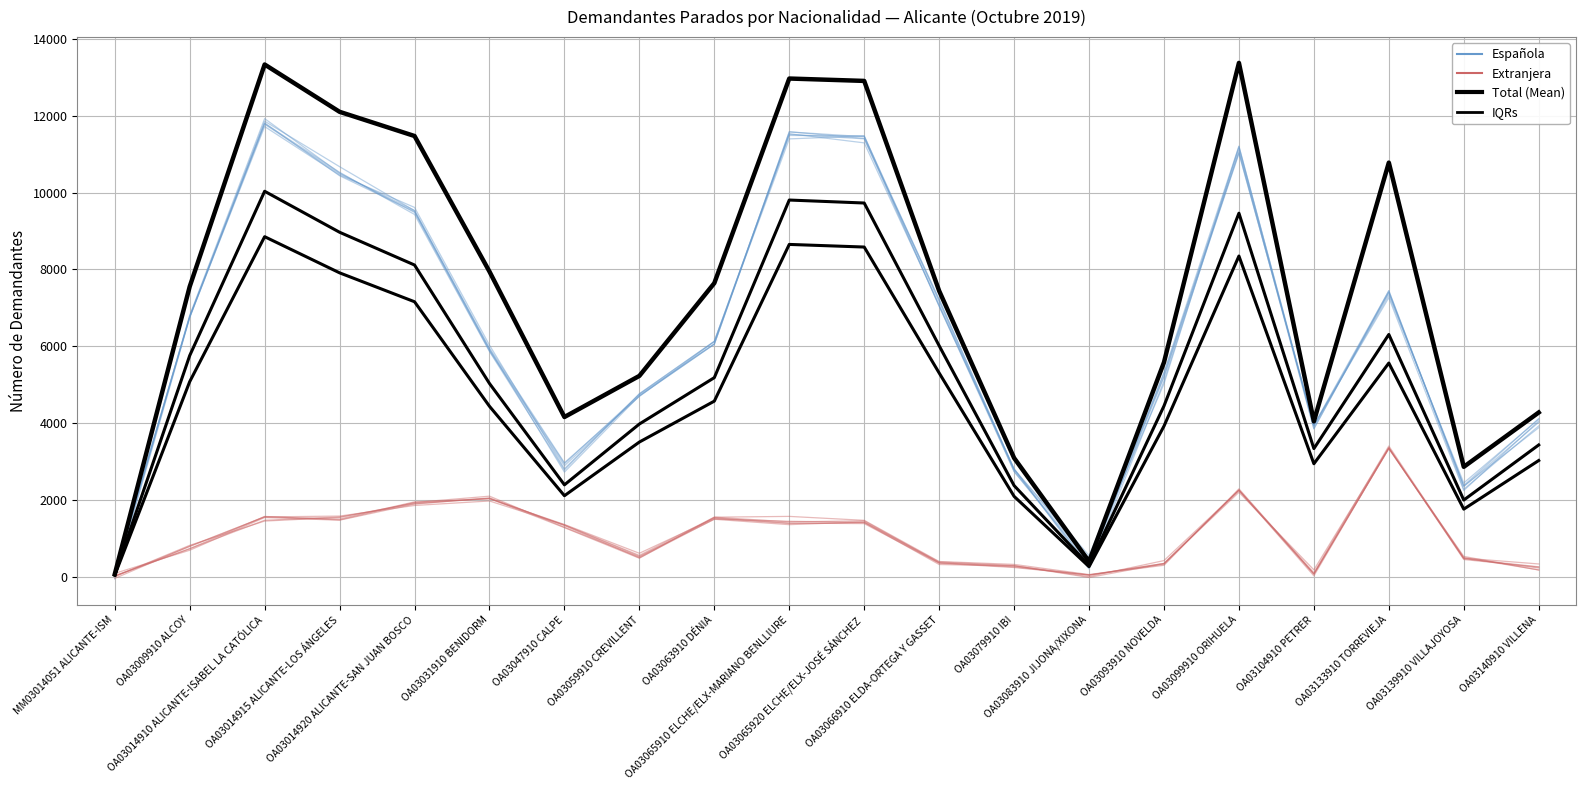

How many data points in IQRs are above 5188?

10